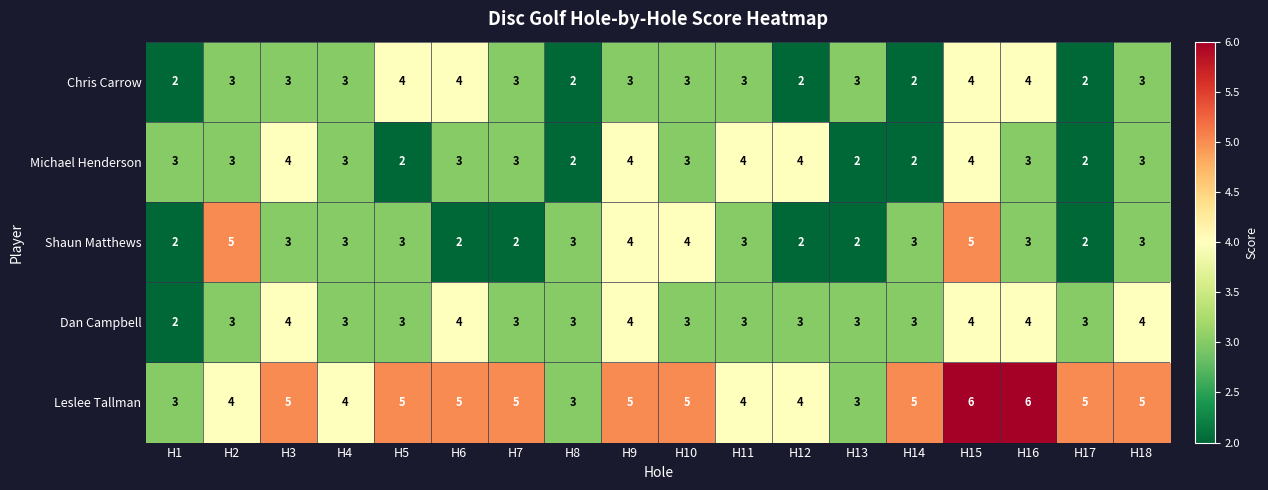

What is the greatest value displayed?

6